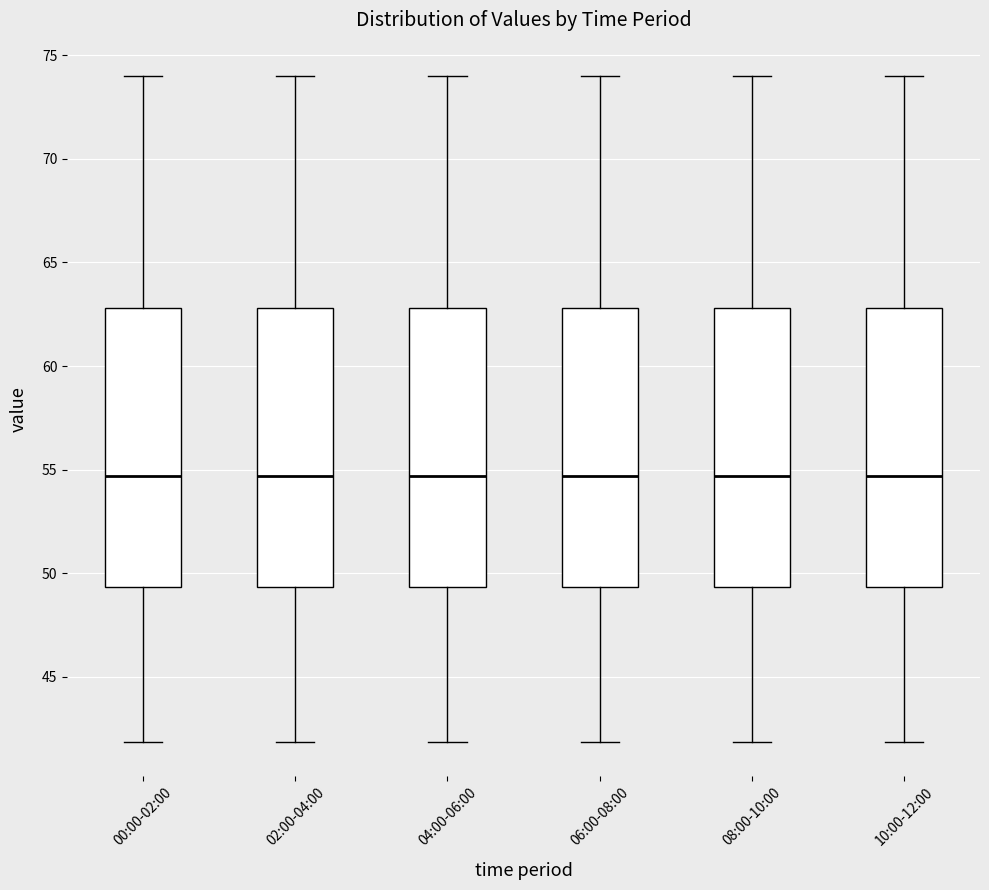

Where is the upper edge of the box for 02:00-04:00 on the y-axis? The values are not printed on the chart, so give them approximately, as read against the axis.

63.0